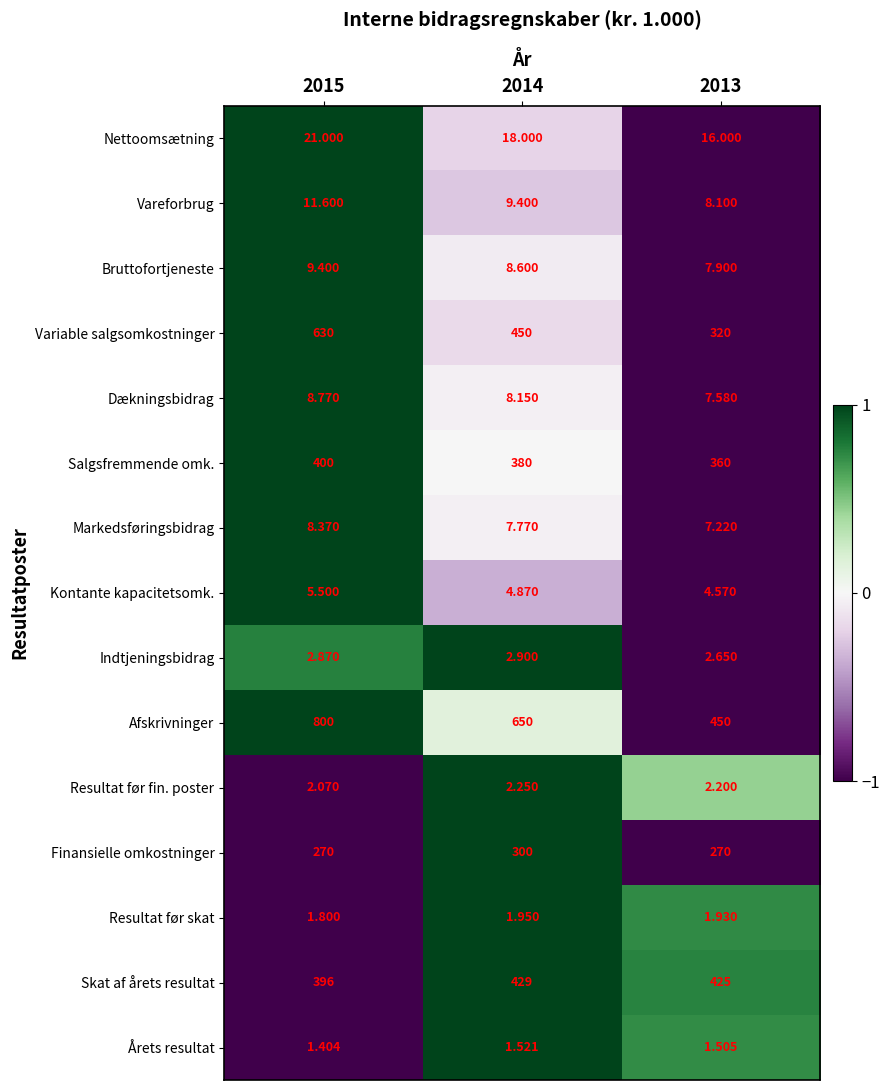

Which series changed the most between 2015 and 2013?

Afskrivninger